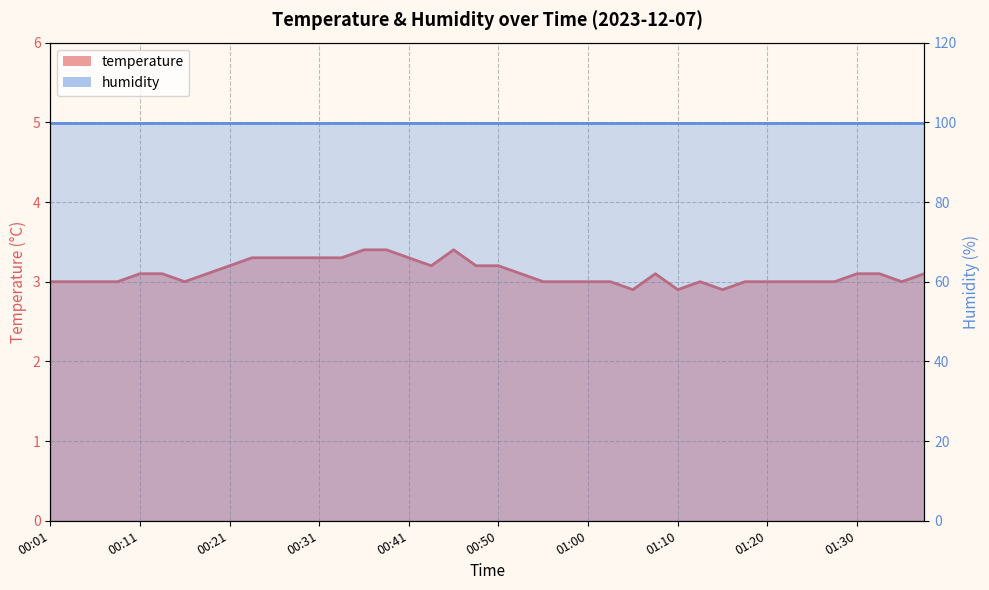

What is the sum of all values?

124.3